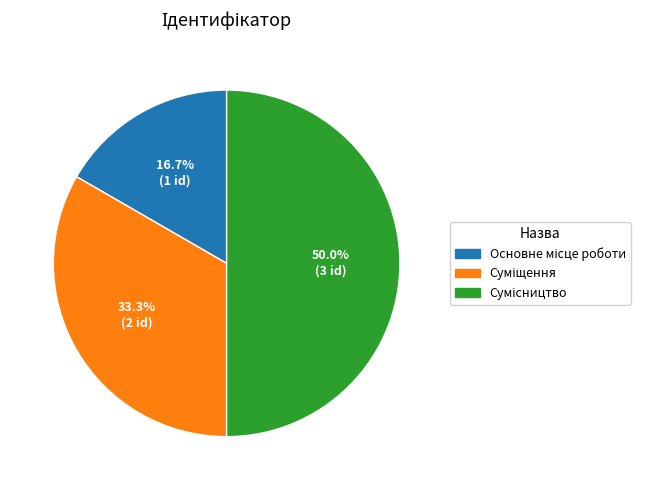

How many slices are in this pie chart?

3